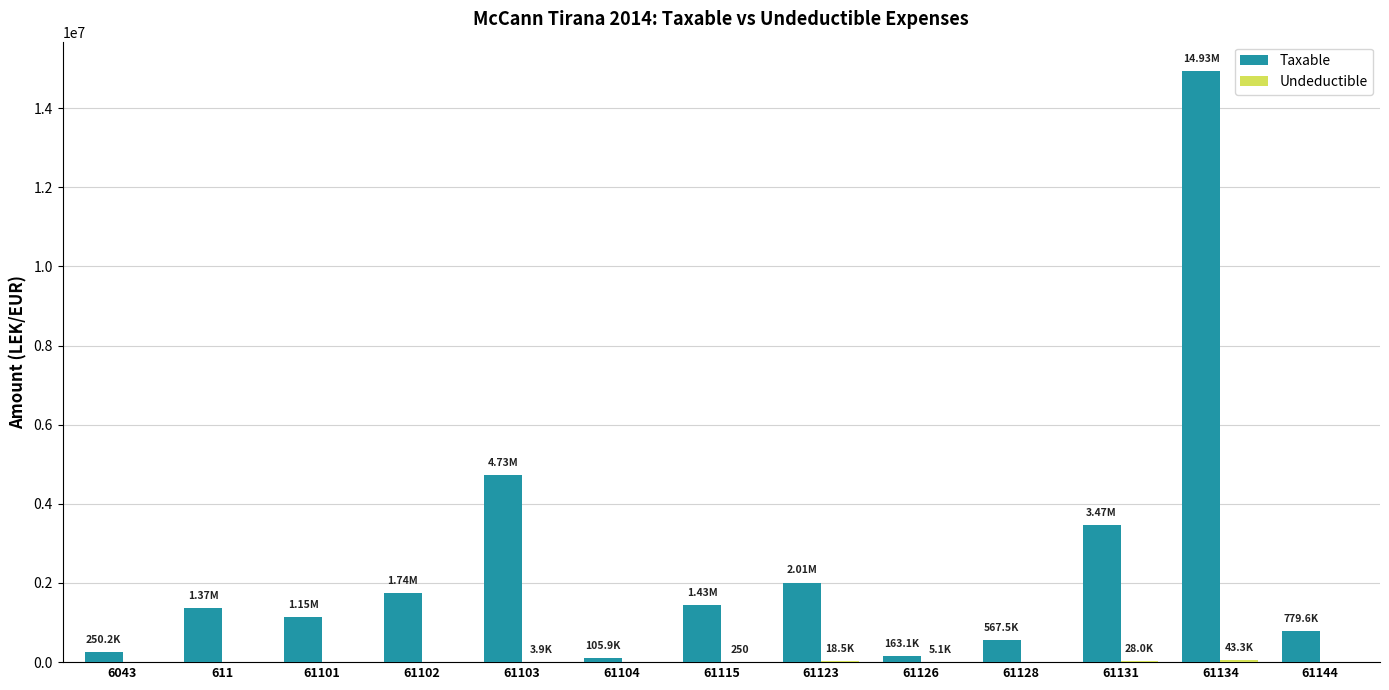

Does the chart contain stacked bars?

No